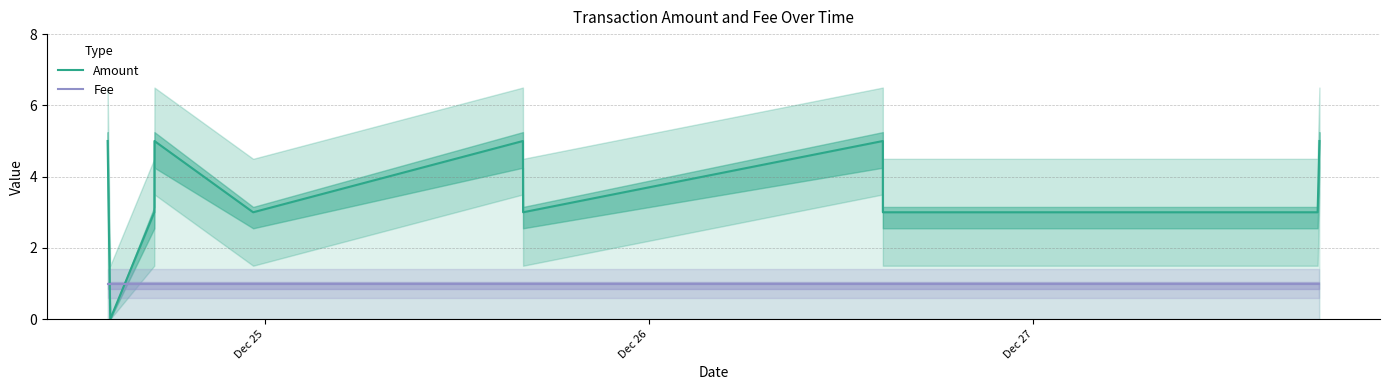

Reading left to right, list all the values displayed in this chart.

Amount: 5	0	3	5	3	5	3	5	3	3	5
Fee: 1	1	1	1	1	1	1	1	1	1	1